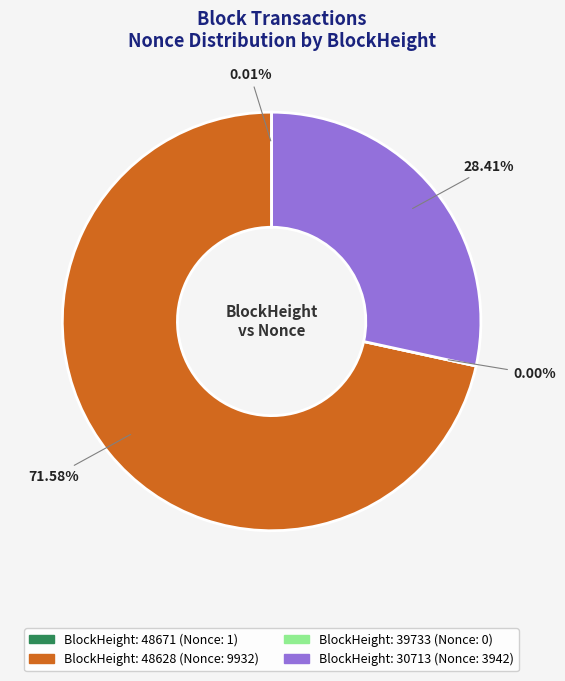

Is there a majority slice in this chart?

Yes